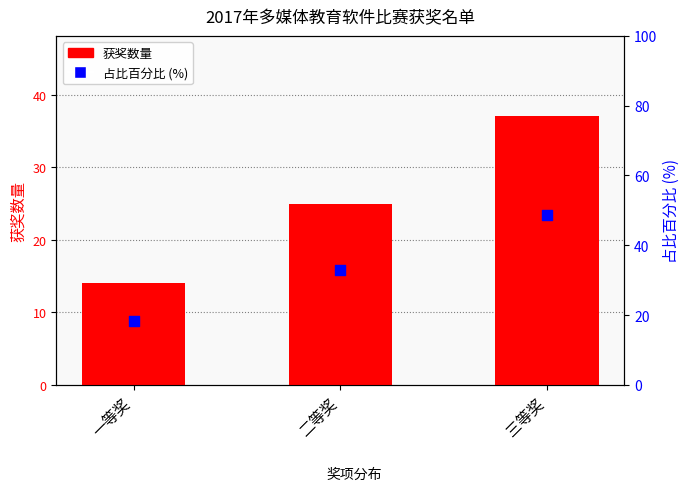

At which category is the sum across all series the highest?

三等奖